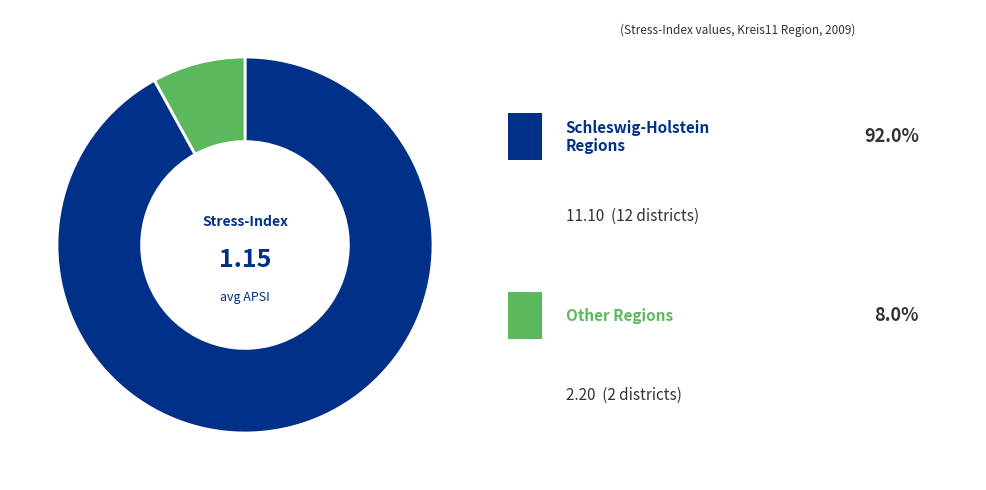

Is there a majority slice in this chart?

Yes